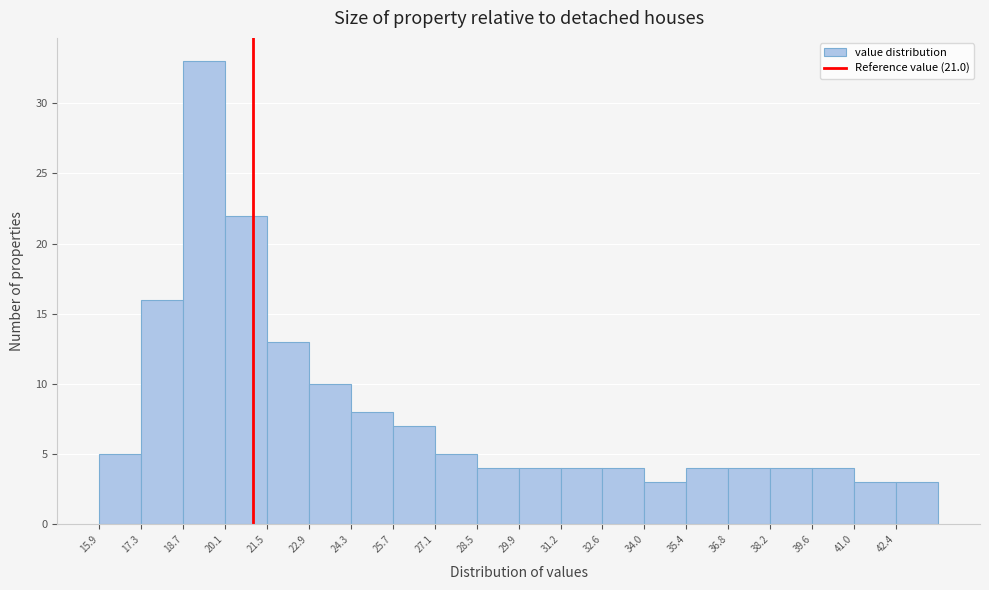

Which range on the x-axis has the tallest bar?

18.6 to 20.0